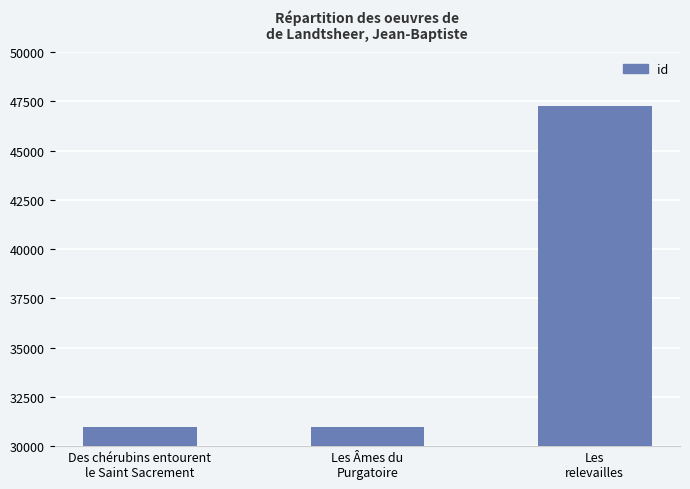

What is the difference between the values at Les Âmes du
Purgatoire and Les
relevailles?

16259